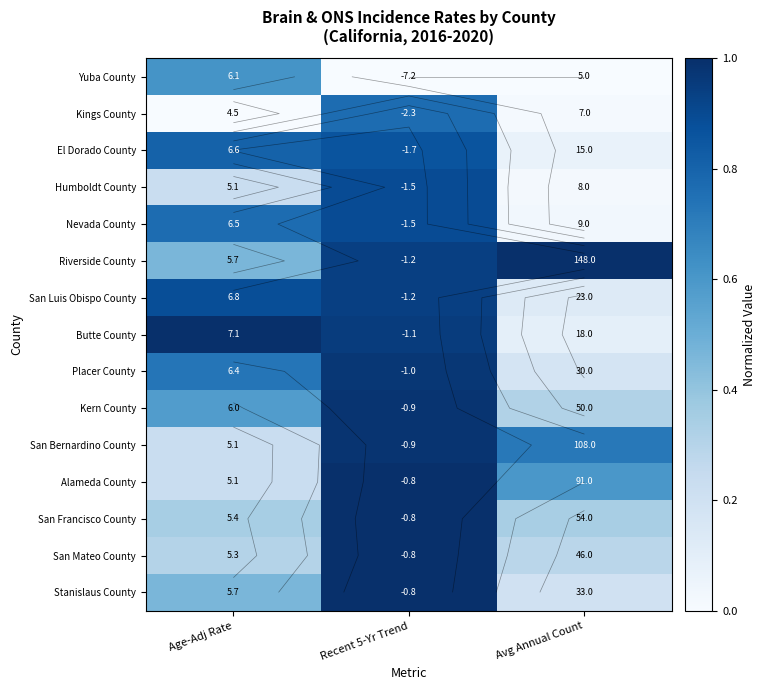

The value of Humboldt County at Avg Annual Count is 0.0. True or false?

False